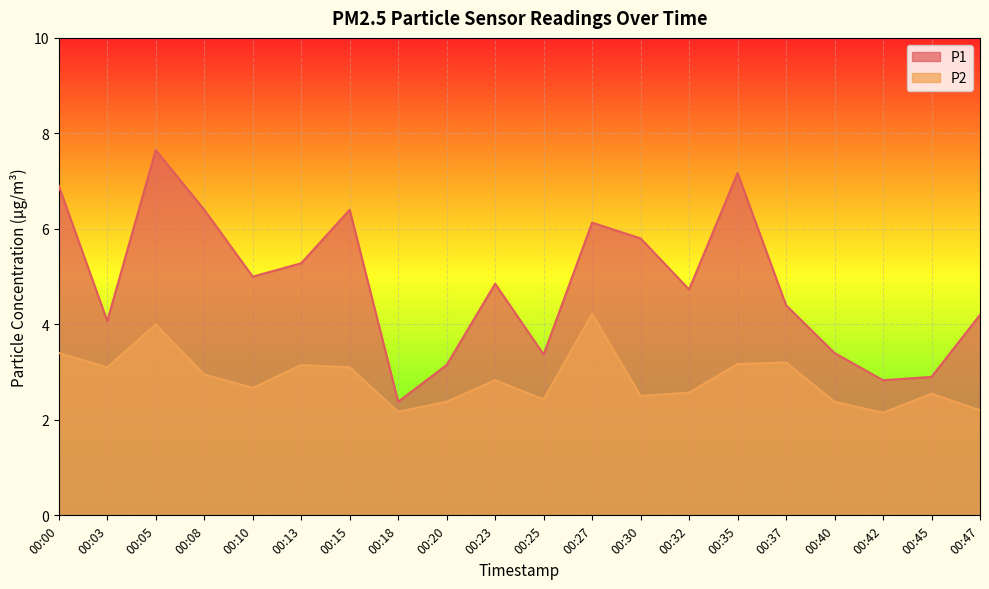

At how many categories does at least one series exceed 3?

17